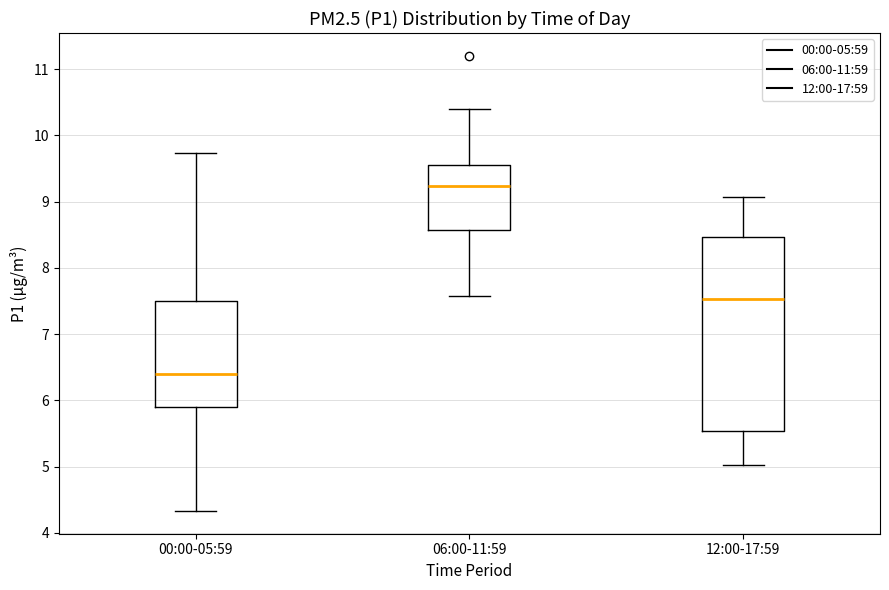

Which box's median line is the highest?

06:00-11:59